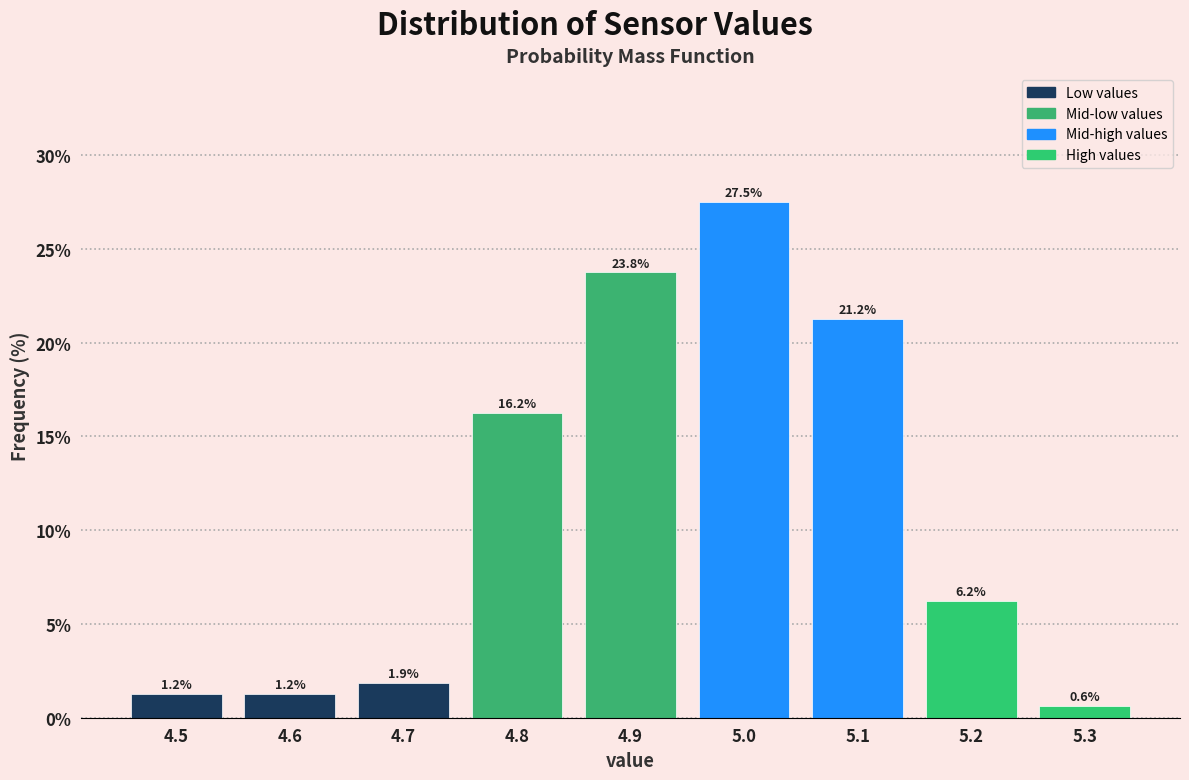

Reading left to right, transcribe this chart: for each bar, give the range it covers on the x-axis and its height.

4.45 to 4.55: 1.2
4.55 to 4.65: 1.2
4.65 to 4.75: 1.9
4.75 to 4.85: 16.2
4.85 to 4.95: 23.8
4.95 to 5.05: 27.5
5.05 to 5.15: 21.2
5.15 to 5.25: 6.2
5.25 to 5.35: 0.6